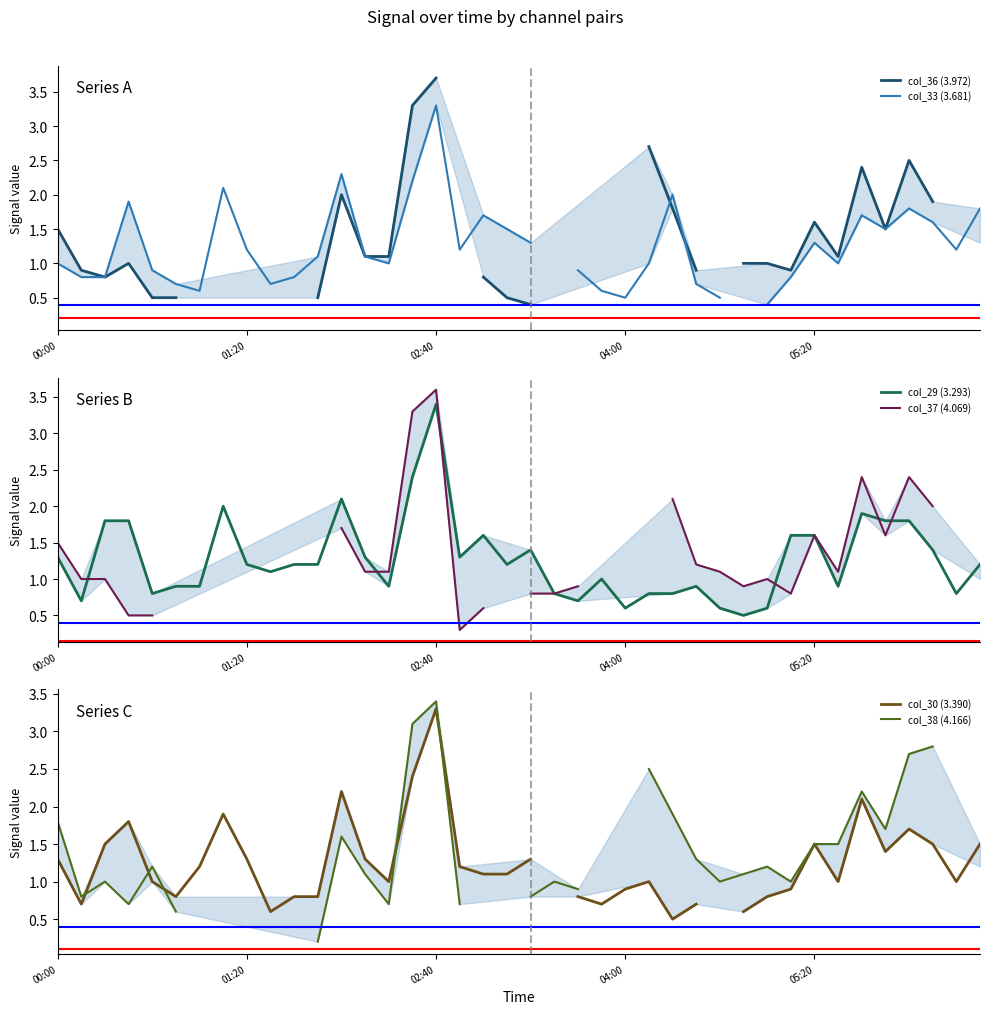

What is the approximate value of col_30 (3.390) at 20?

1.3